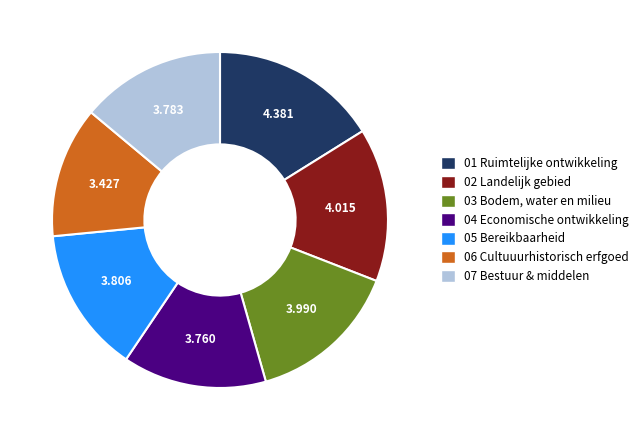

Does 05 Bereikbaarheid represent more than half of the total?

No